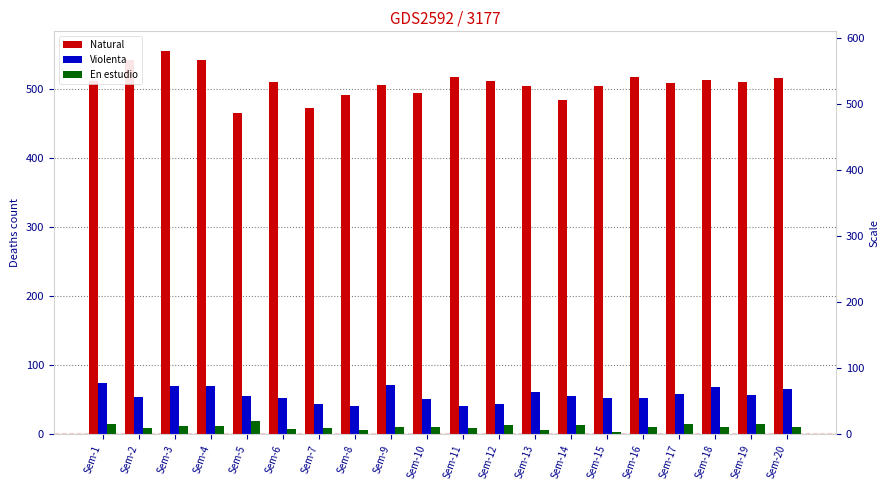

Which series has the largest total across all categories?

Natural